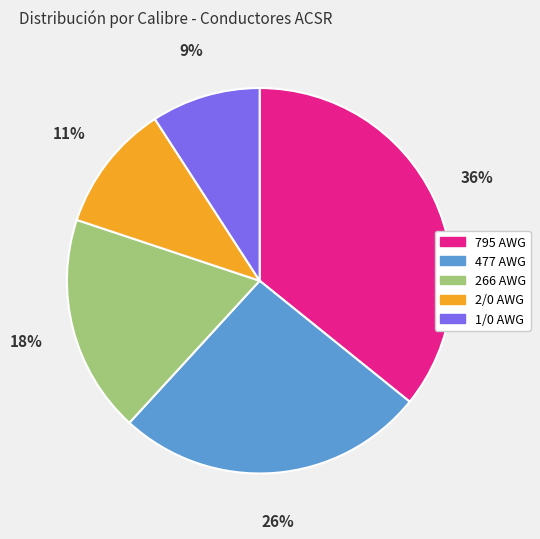

Does any single category account for the majority?

No